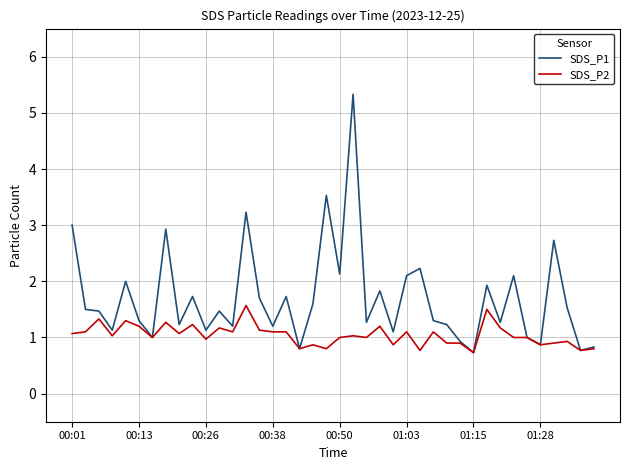

Which series has the largest range (max minus min)?

SDS_P1